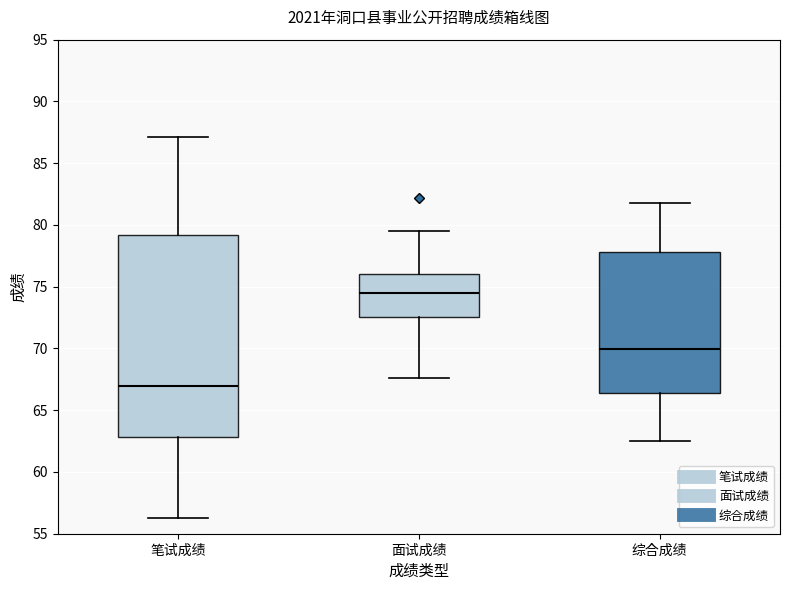

Which box has the lowest median line?

笔试成绩